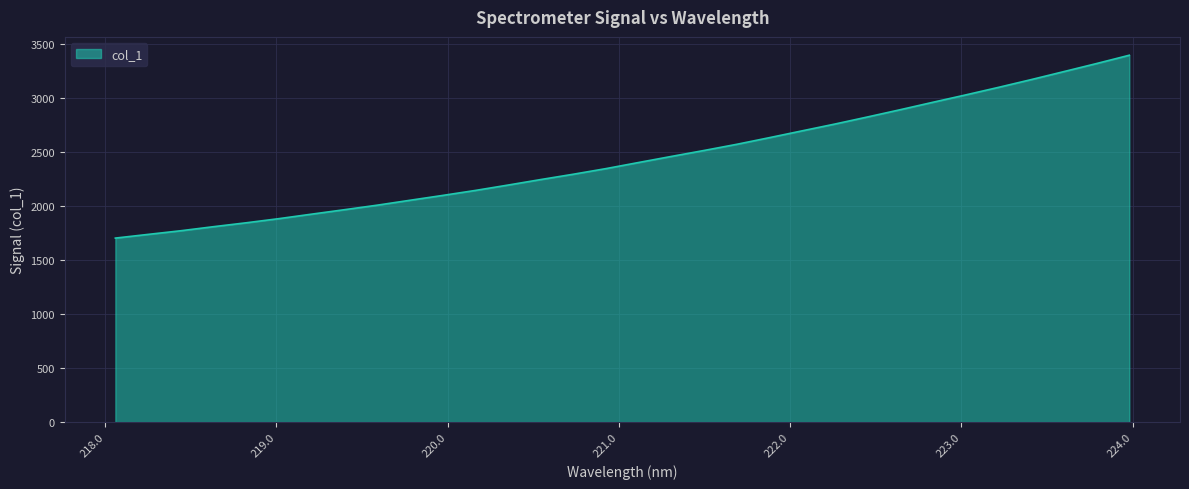

What is the difference between the maximum and minimum values?

1691.0